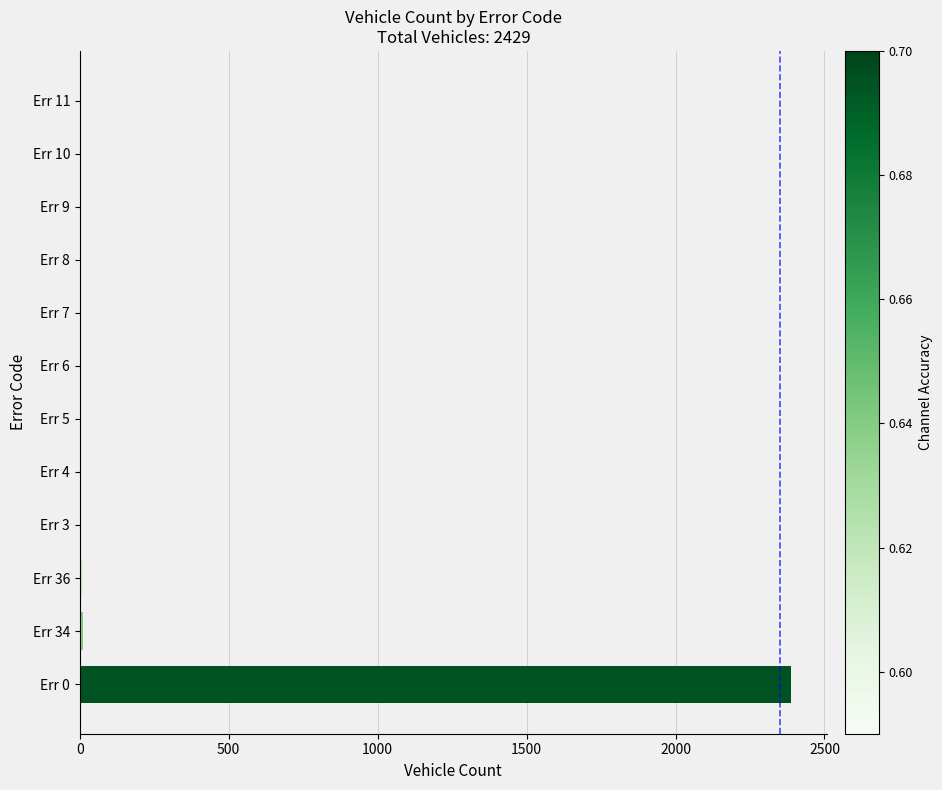

What is the maximum value shown in the chart?

2389